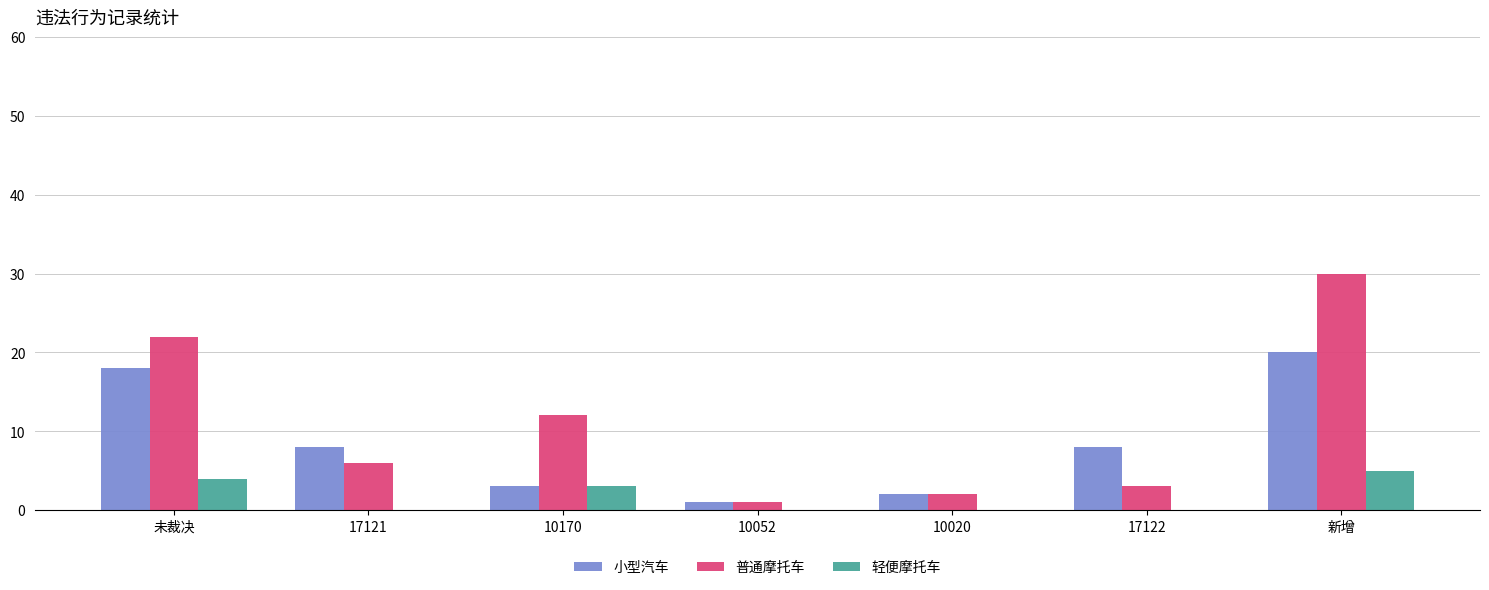

True or false: 普通摩托车 has a value of 30 at 新增.

True